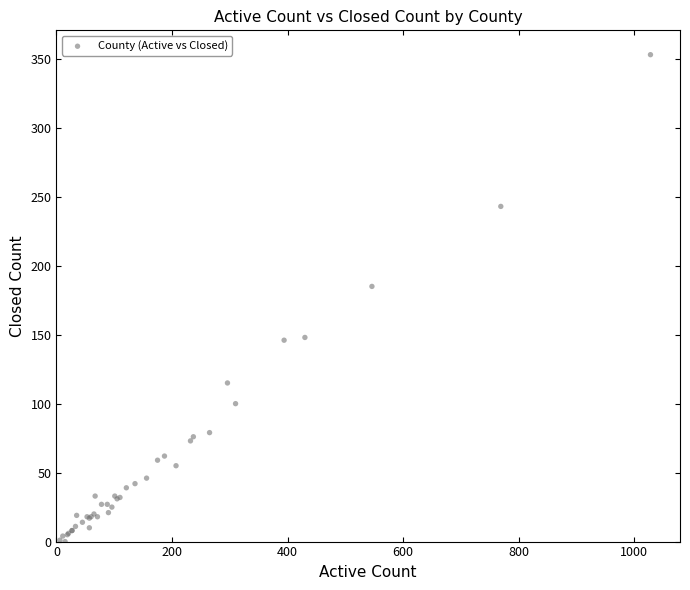

What Y value in the scatter plot is closest to 176?

185